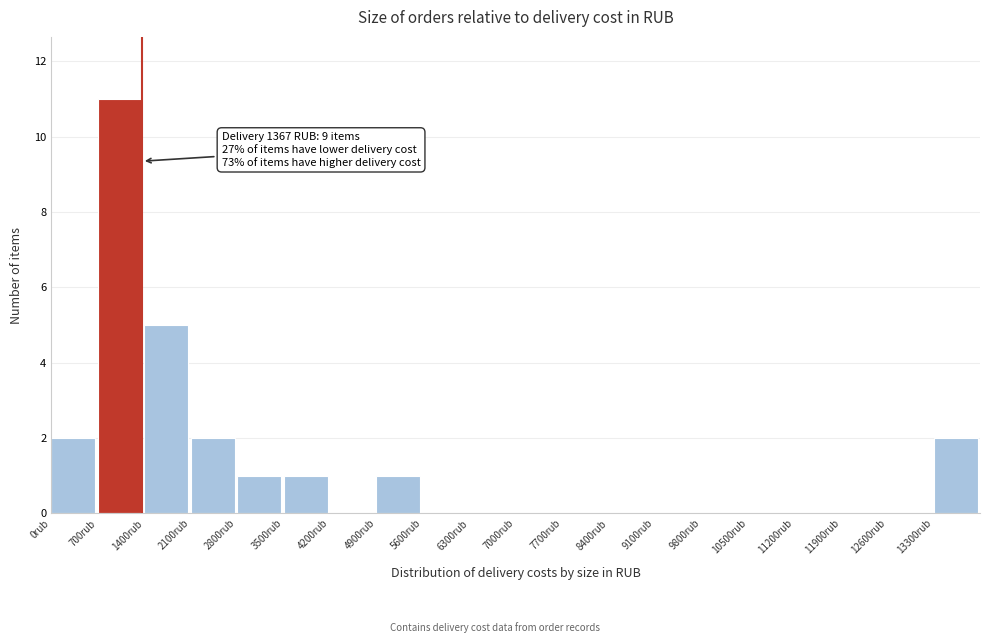

Over which range of the x-axis is the bar tallest?

700 to 1400